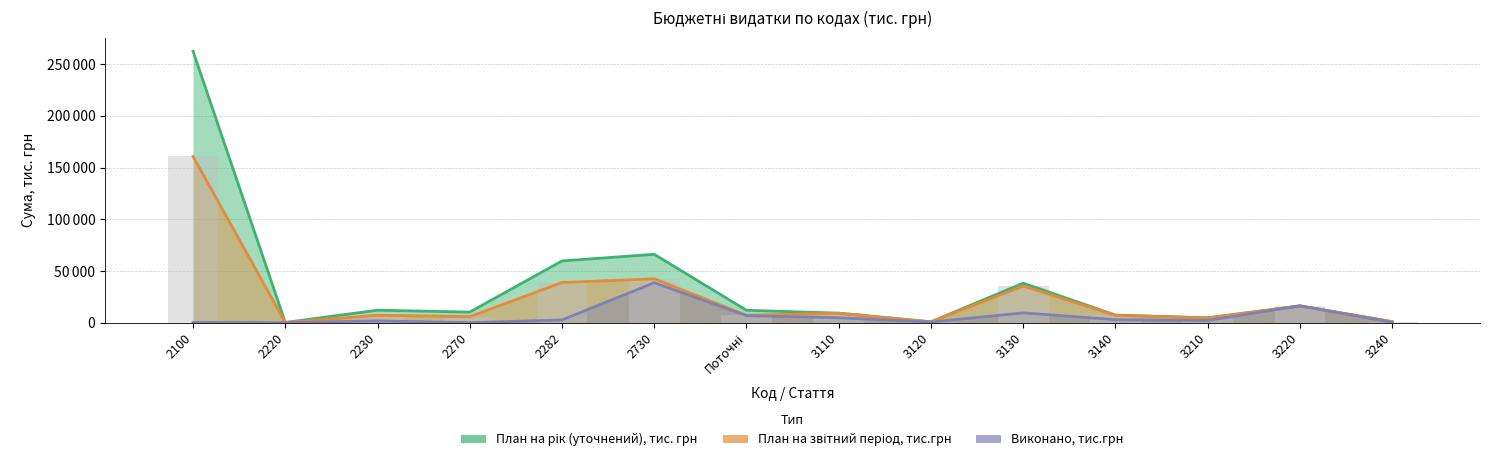

Which has a higher value, Поточні or 2220?

Поточні